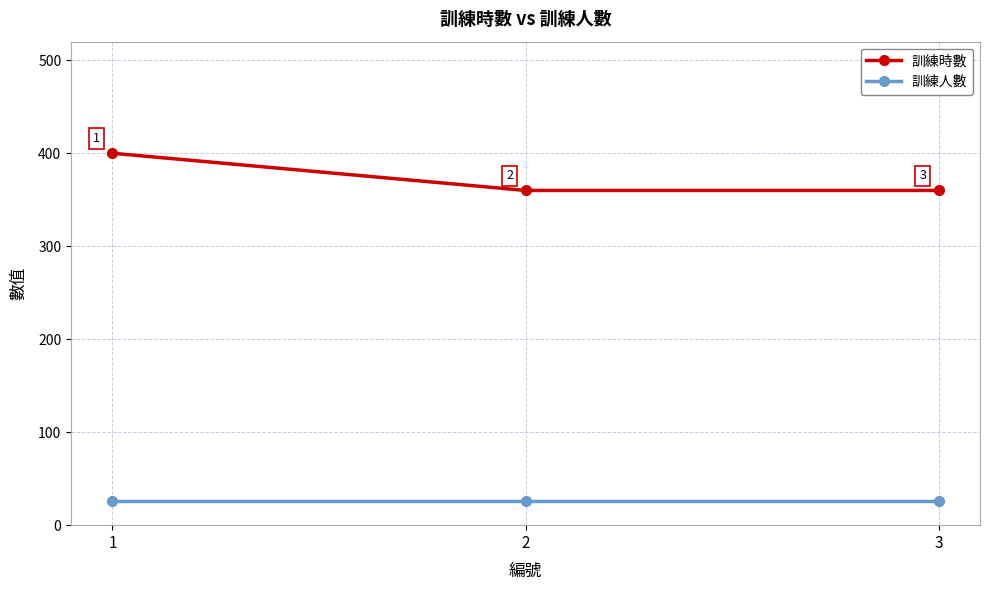

Does the chart display data point markers on the line(s)?

Yes